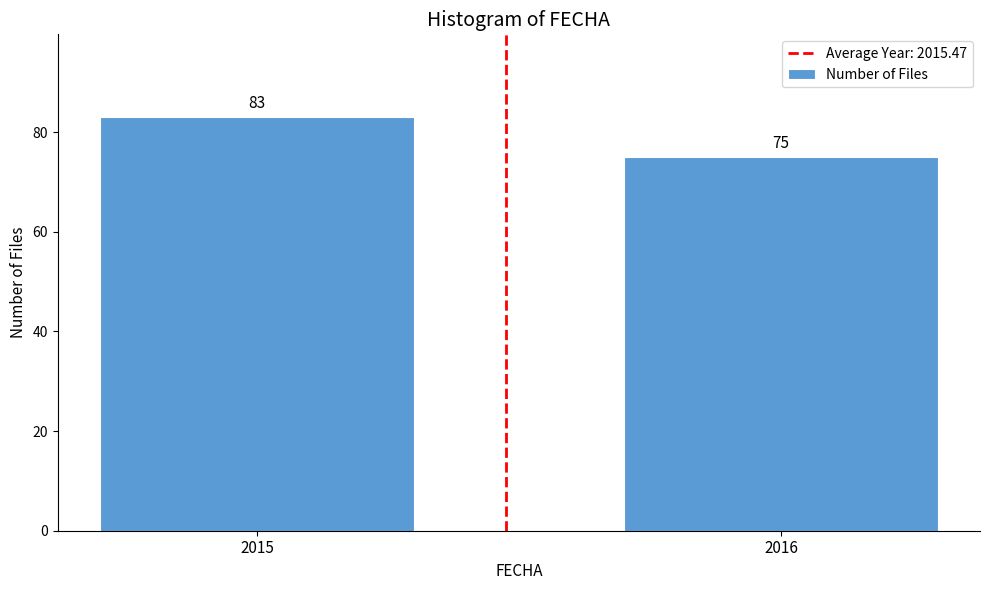

Reading left to right, what are all the values shown in this chart?

83	75